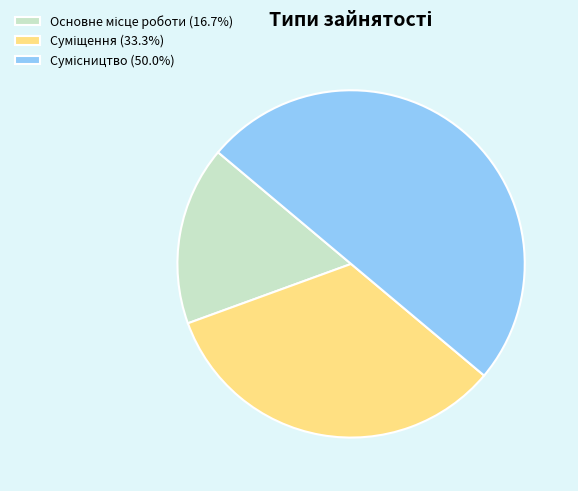

Count the number of slices in the pie.

3